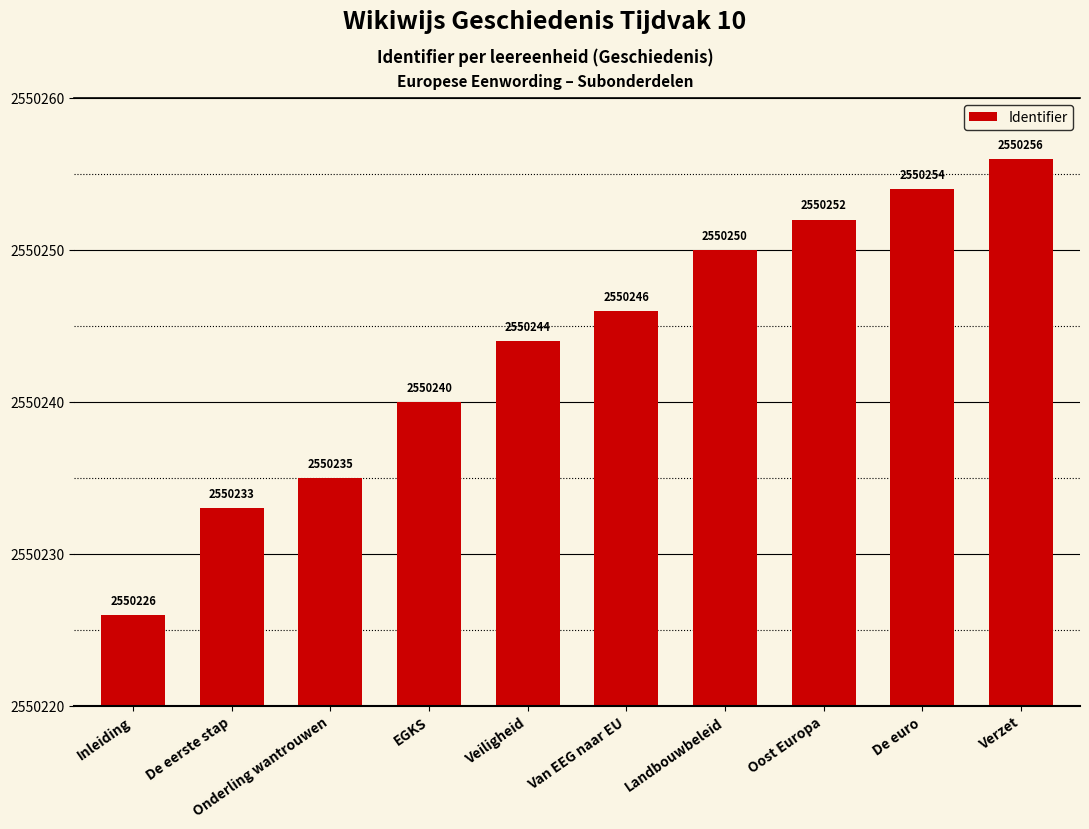

True or false: the data shows 1479699 at Oost Europa.

False